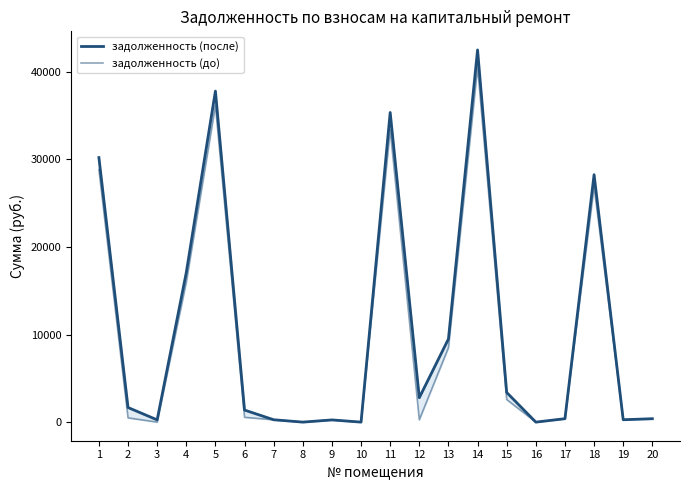

Is it true that задолженность (до) equals 270.1 at 7?

True